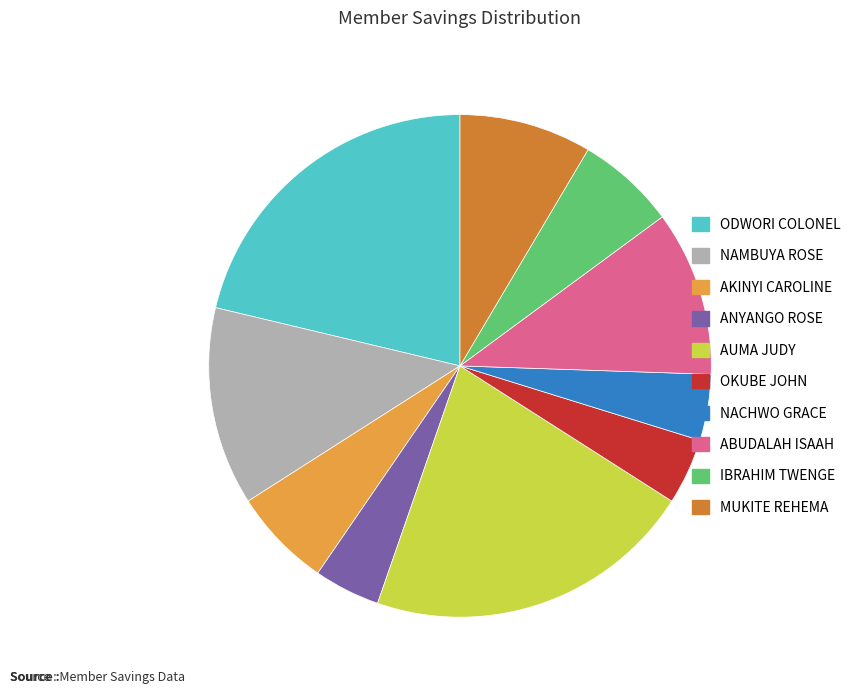

Does any single category account for the majority?

No